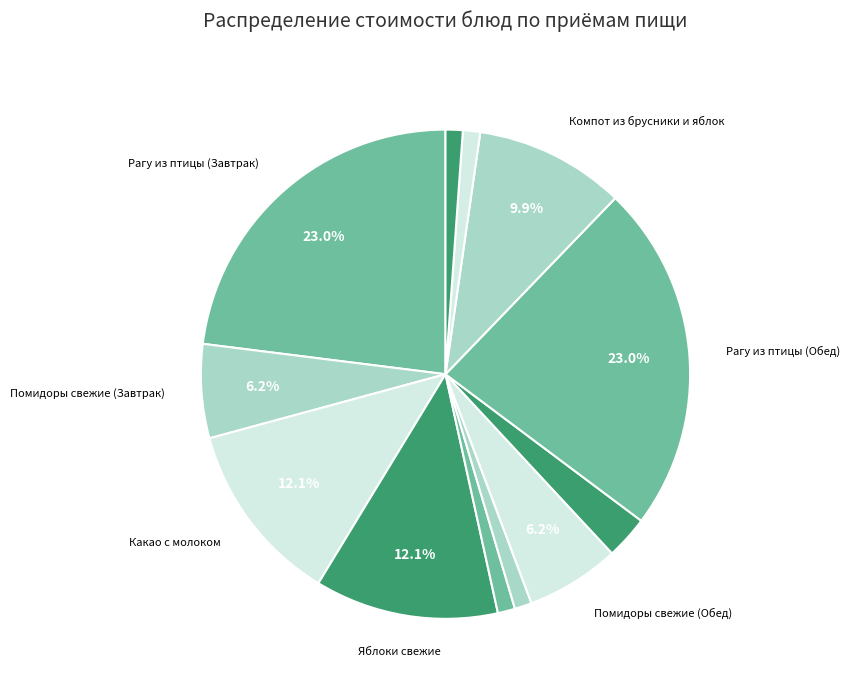

How many slices are in this pie chart?

12